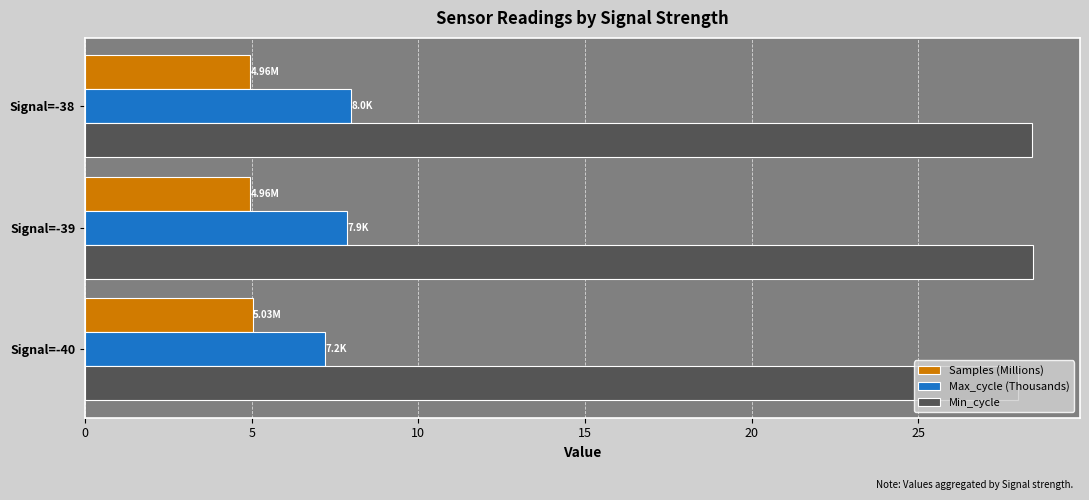

Rank the series at Signal=-39 from lowest to highest value.

Samples (Millions), Max_cycle (Thousands), Min_cycle